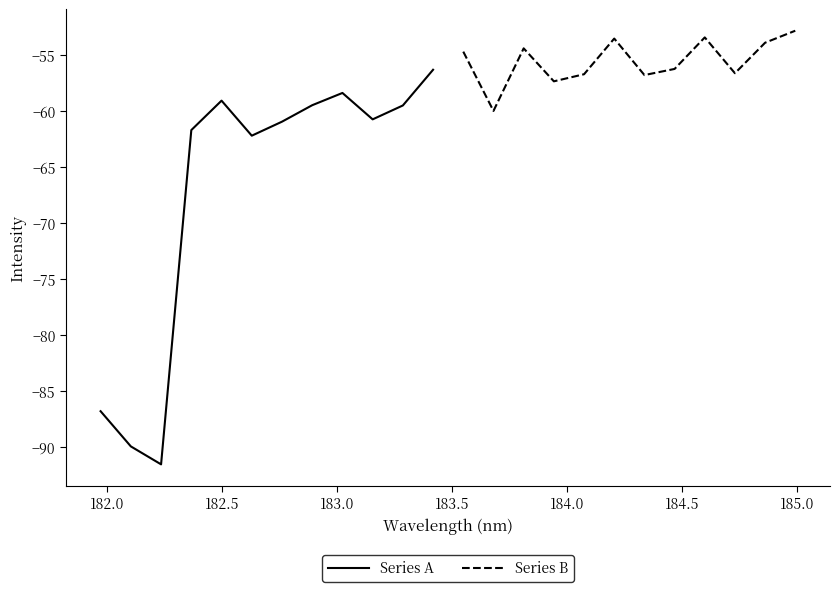

How many series are shown in this chart?

2